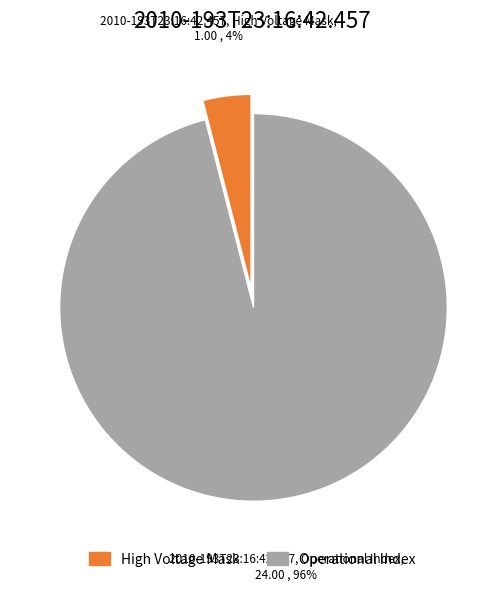

To the nearest percent, what is the difference between the largest and smallest slice percentages?

92%